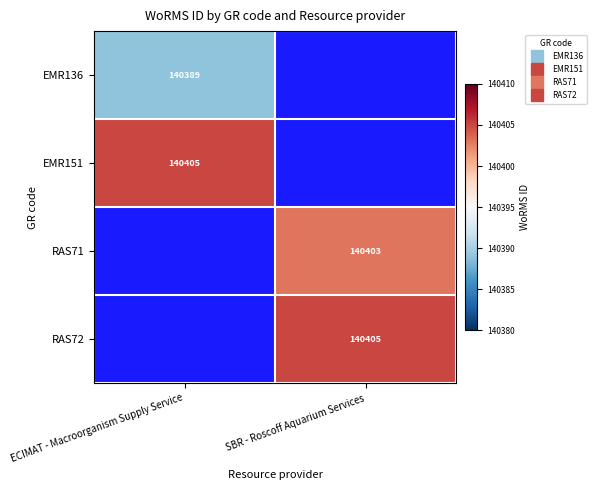

List the series in order of their peak value, highest first.

EMR151, RAS71, RAS72, EMR136